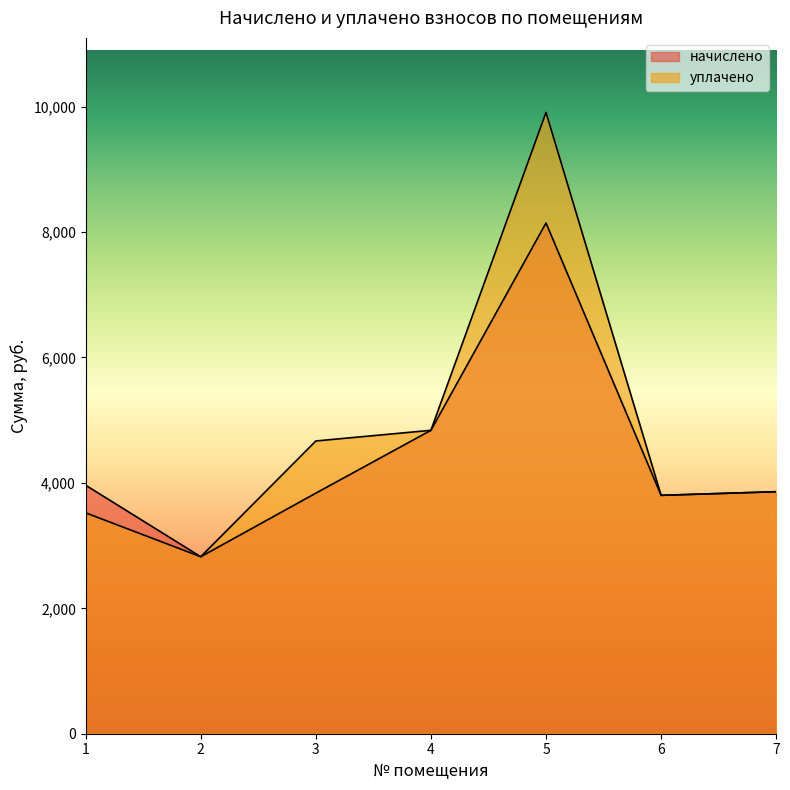

True or false: уплачено and начислено cross at least once.

False